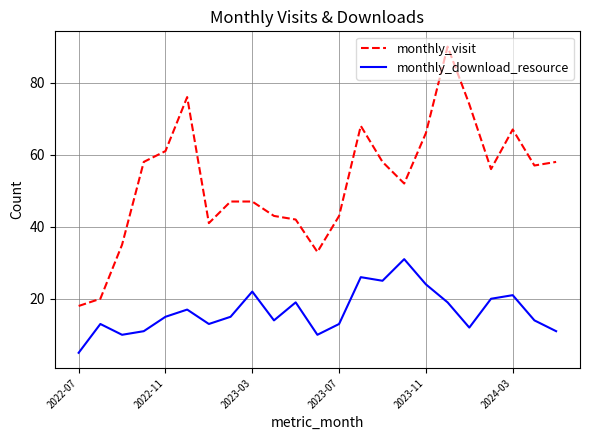

What is the greatest value displayed?

90